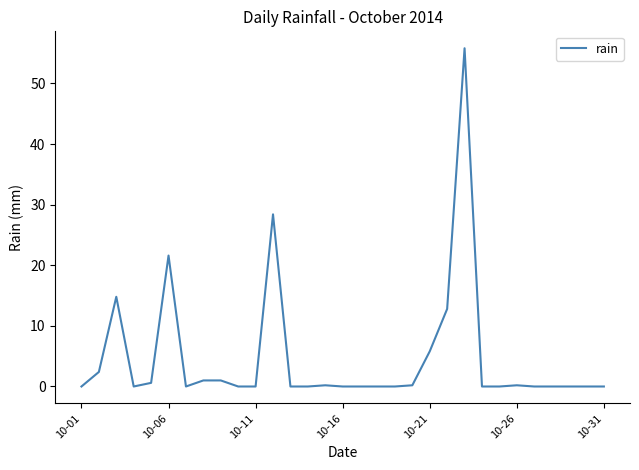

What is the sum of all values?

144.8